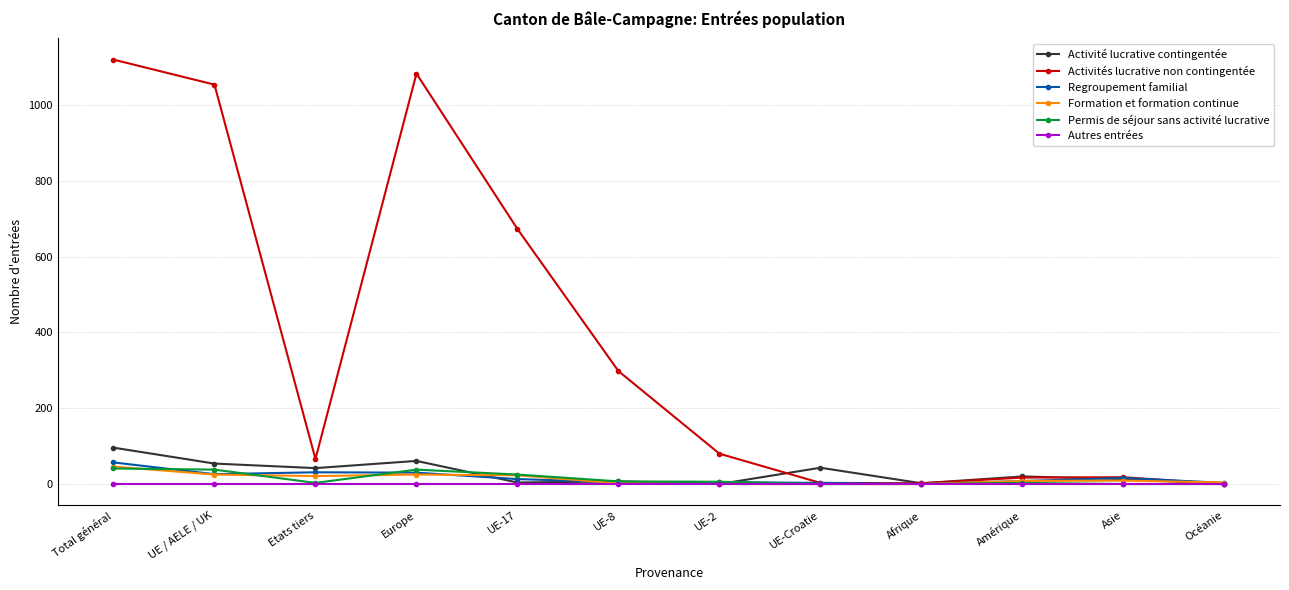

Is the value of Autres entrées at UE-8 greater than the value of Formation et formation continue at Total général?

No